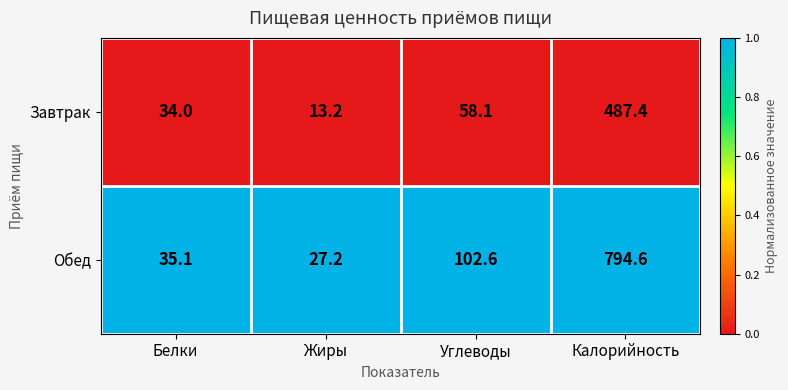

Which category has the lowest value across all series?

Жиры